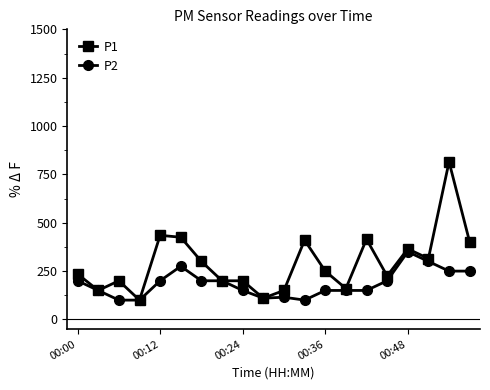

What is the value of the P1 point at the 6th from the left?

425